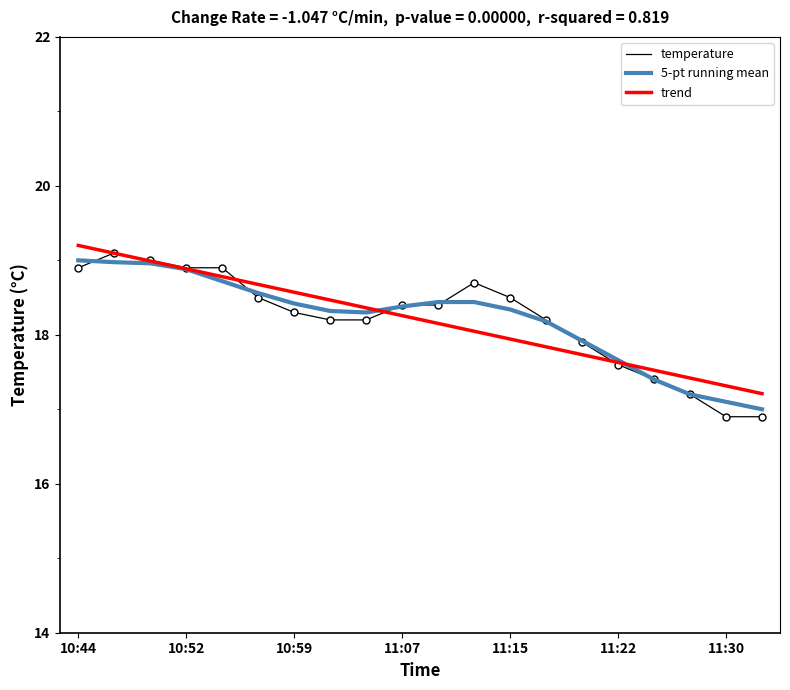

Which series has the largest range (max minus min)?

temperature